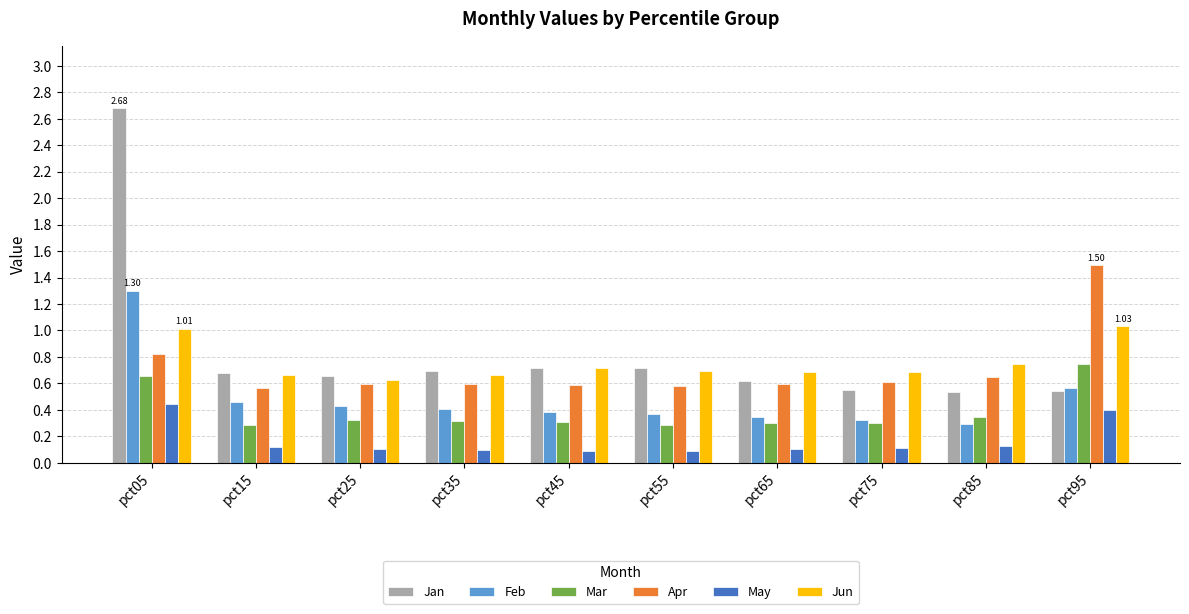

True or false: Mar has a value of 0.5 at pct55.

False